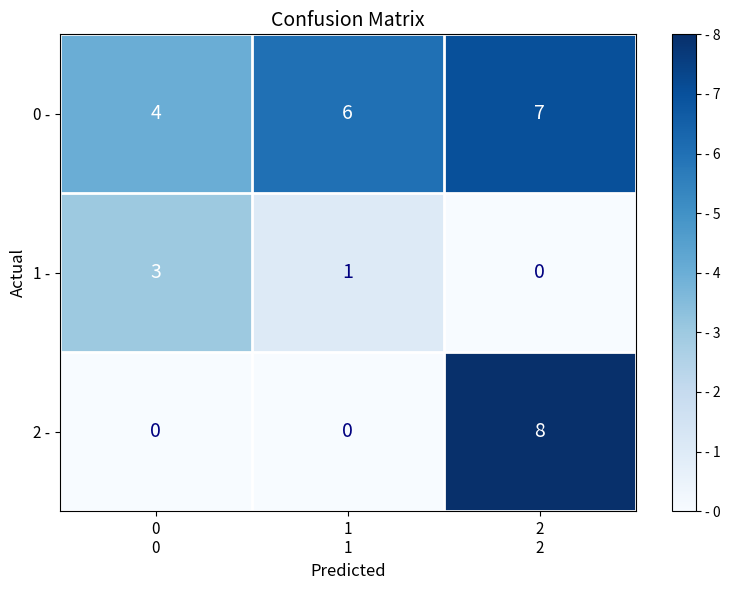

Count the 1 - values in the range 0 to 3.

3